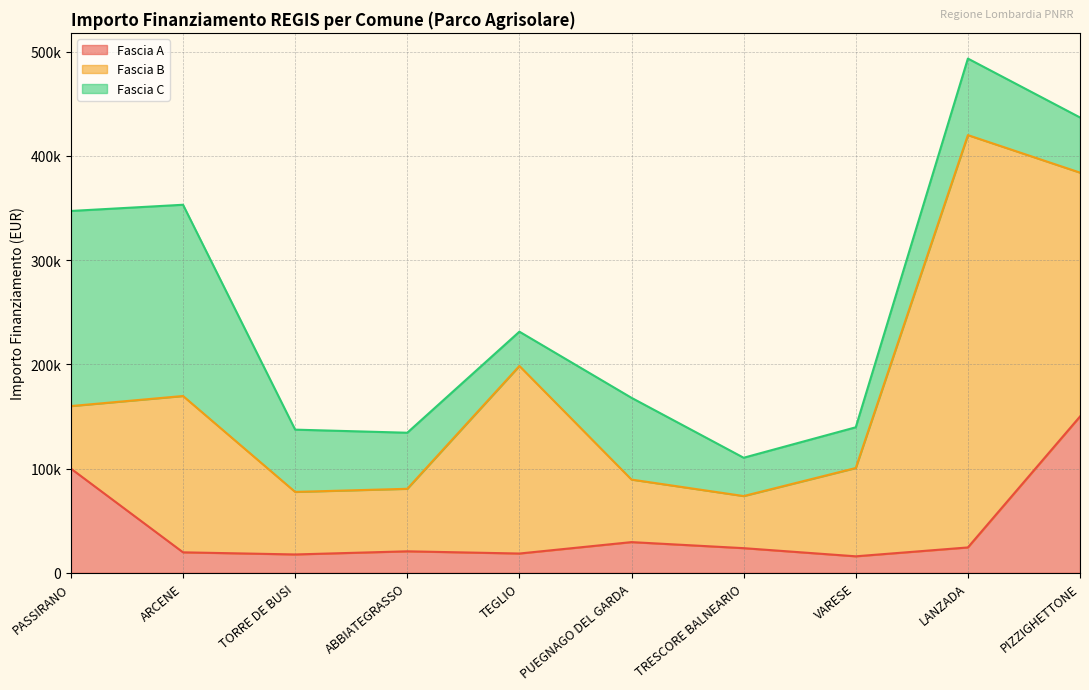

The Fascia B series shows 203766.8 at ARCENE. True or false?

False